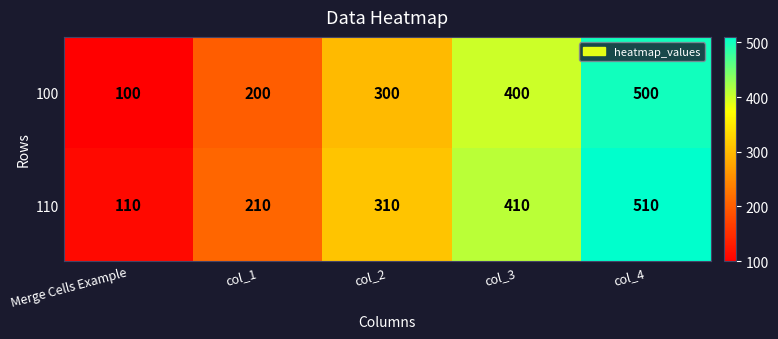

Rank the series at col_1 from lowest to highest value.

100, 110